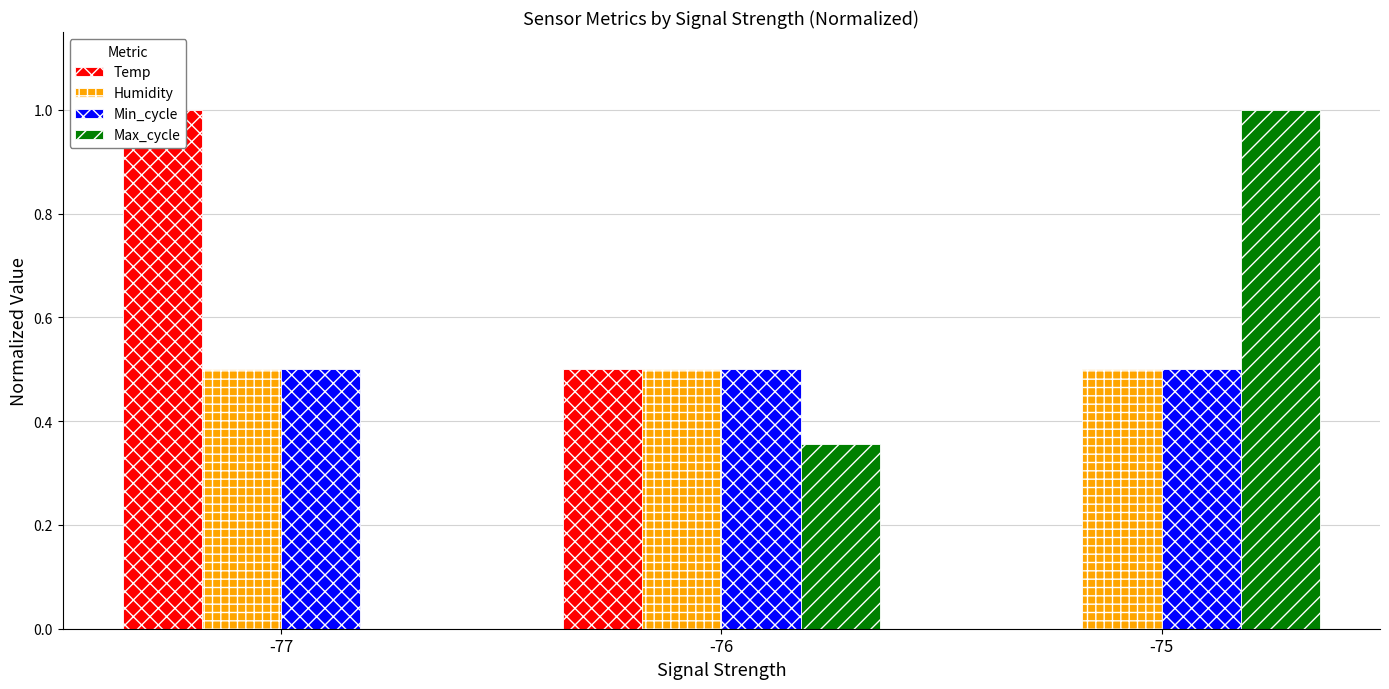

At which label is Max_cycle closest to 0?

-77